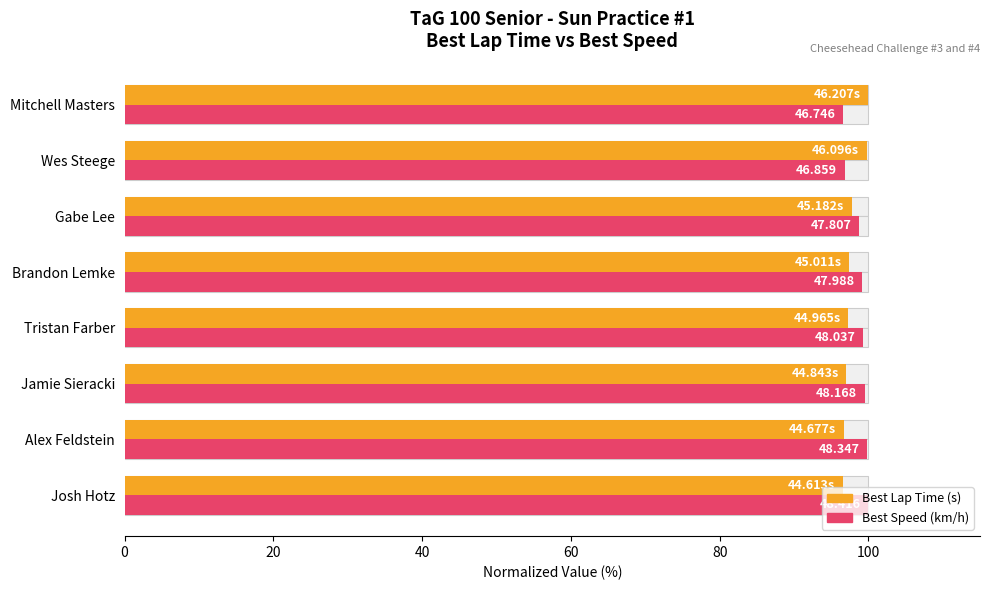

What is the average value of the Best Lap Time (norm.) series?

97.8